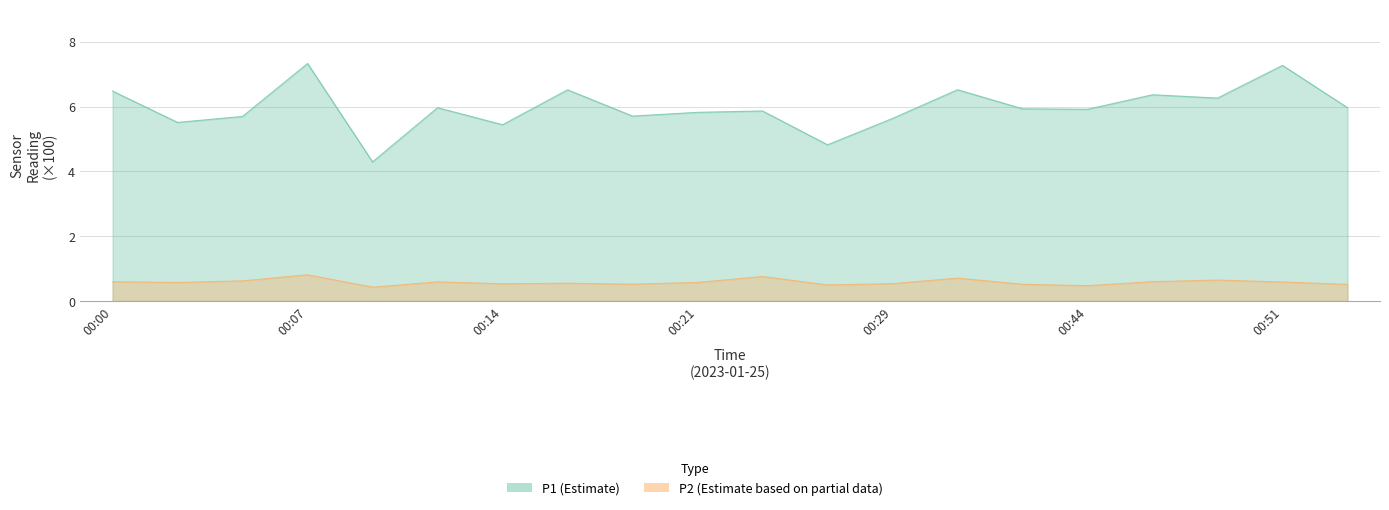

At which label does P1 reach its peak?

00:07